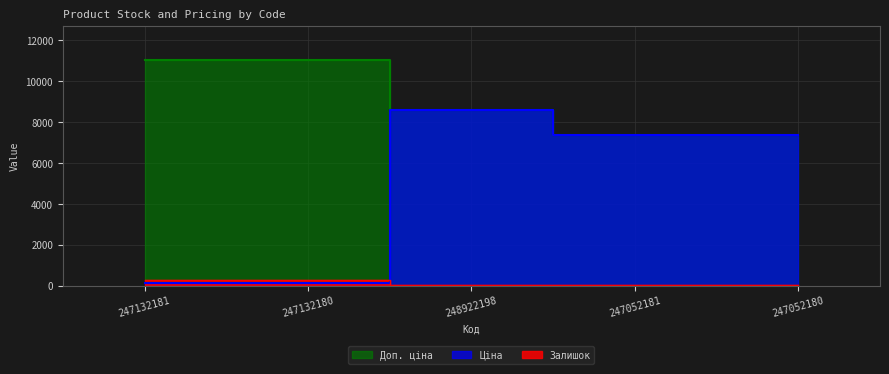

True or false: Доп. ціна has more than 2 interior local peaks.

False